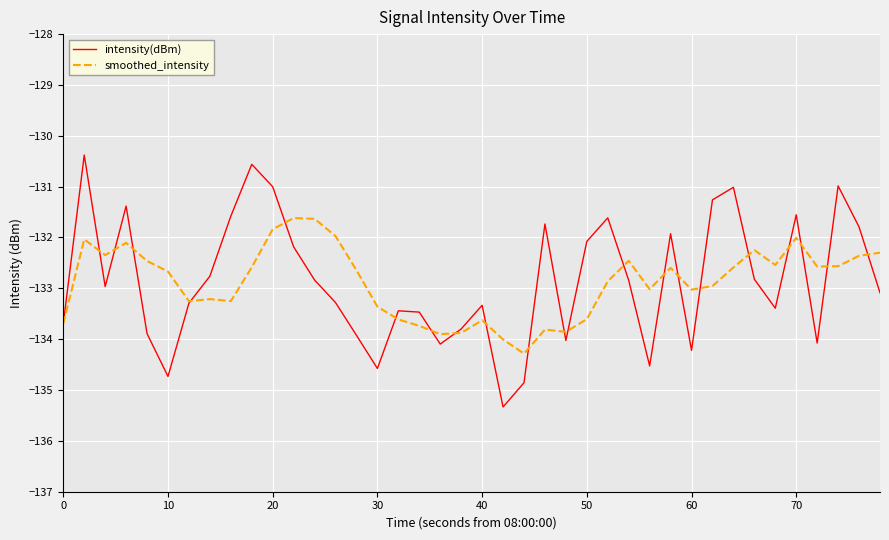

What is the lowest value of the intensity(dBm) series?

-135.3